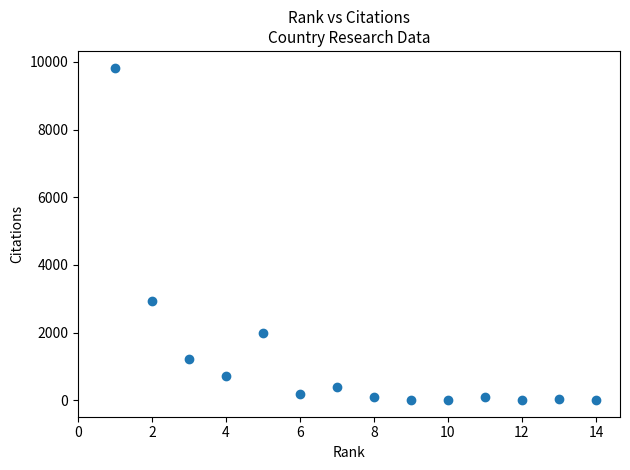

What Y value in the scatter plot is closest to 4918?

2946